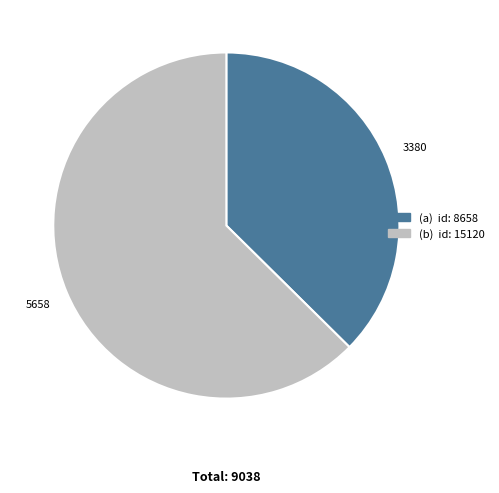

Is there any slice that represents more than half of the pie?

Yes